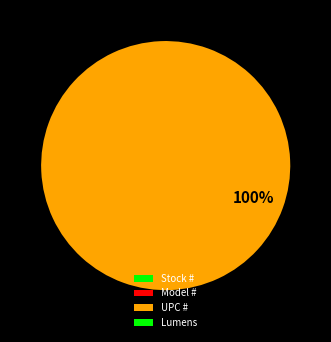

To the nearest percent, what is the difference between the largest and smallest slice percentages?

100%